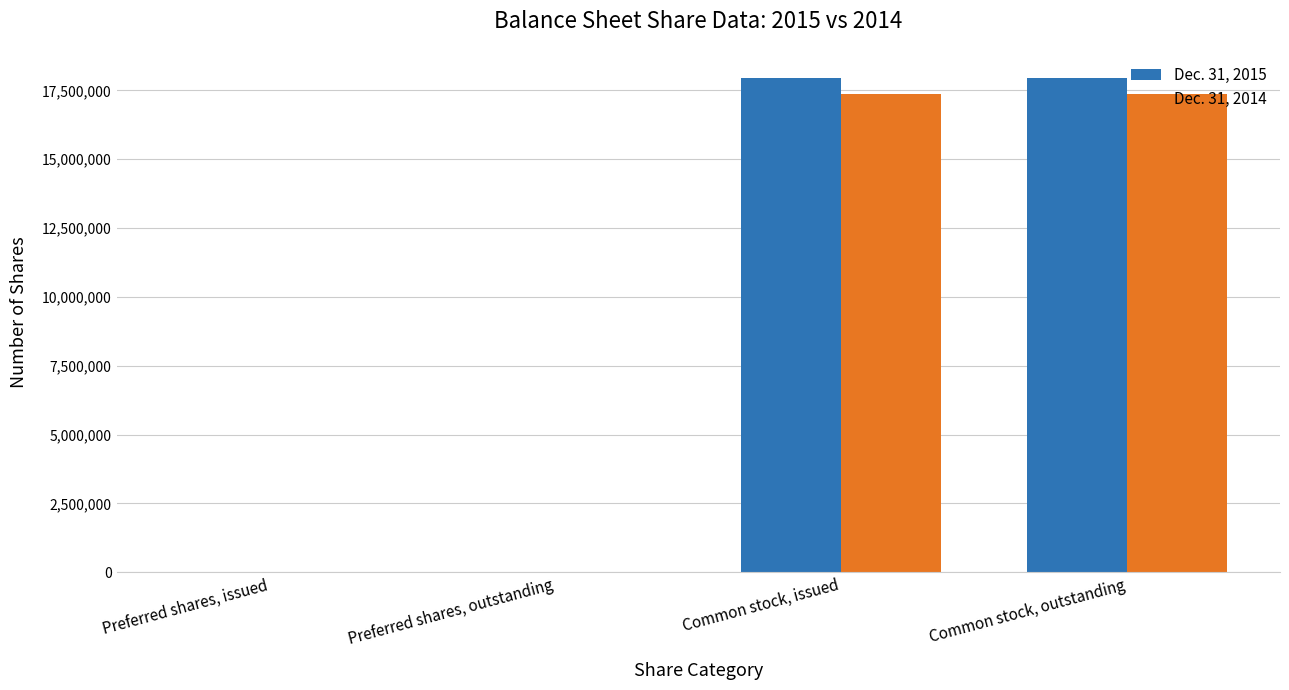

What is the total value across all series at Common stock, outstanding?

35335148